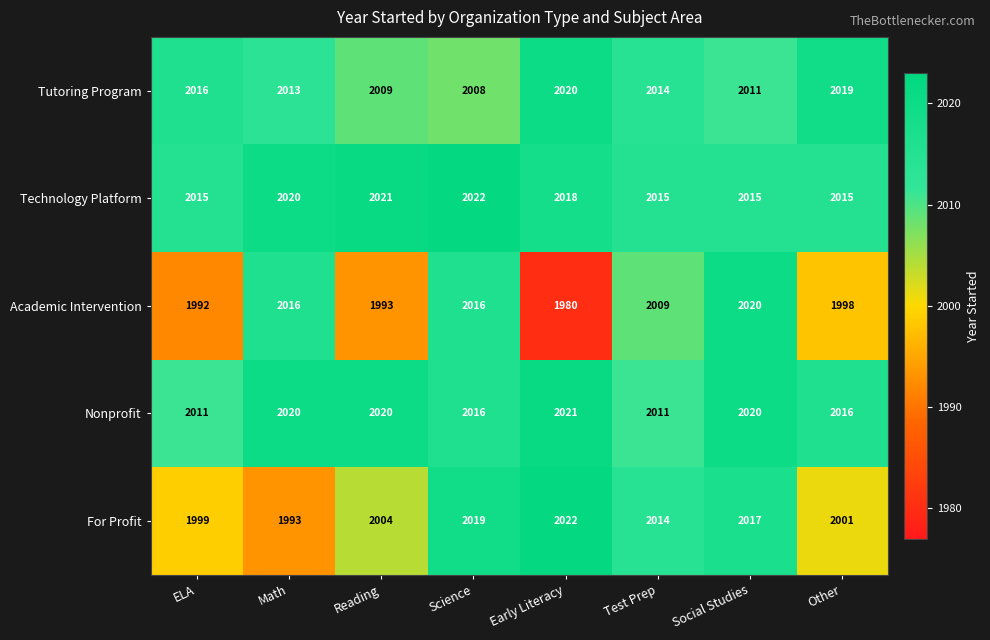

What is the difference between the maximum and minimum values in the Tutoring Program series?

12